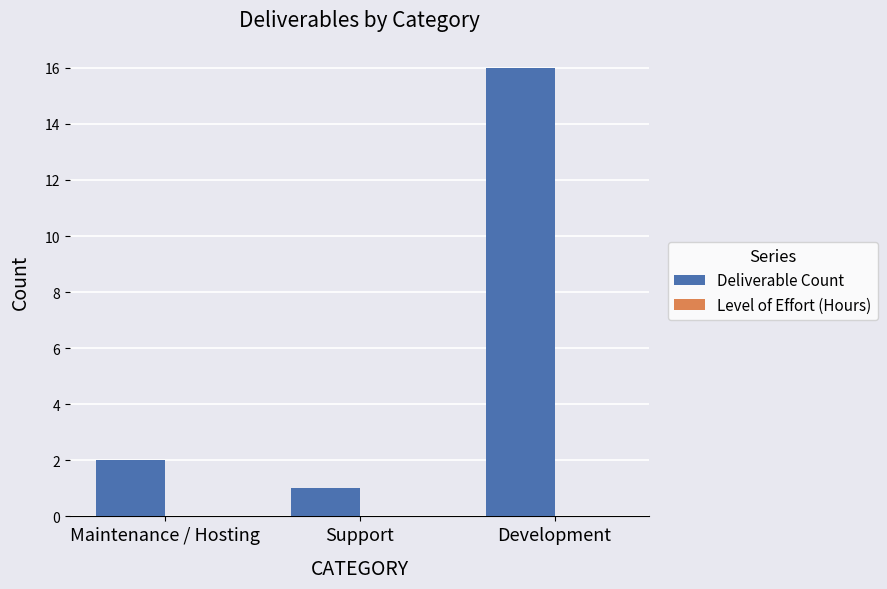

The value at Development is 26. True or false?

False